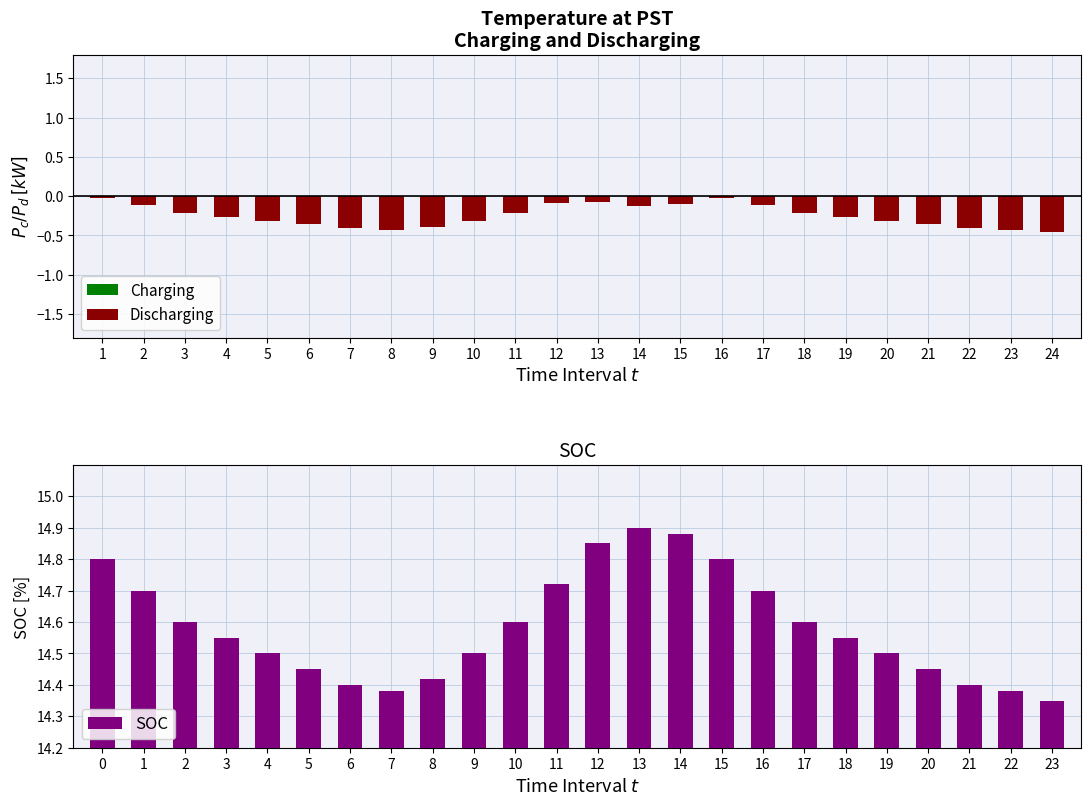

The Discharging series shows -0.1 at 2. True or false?

True